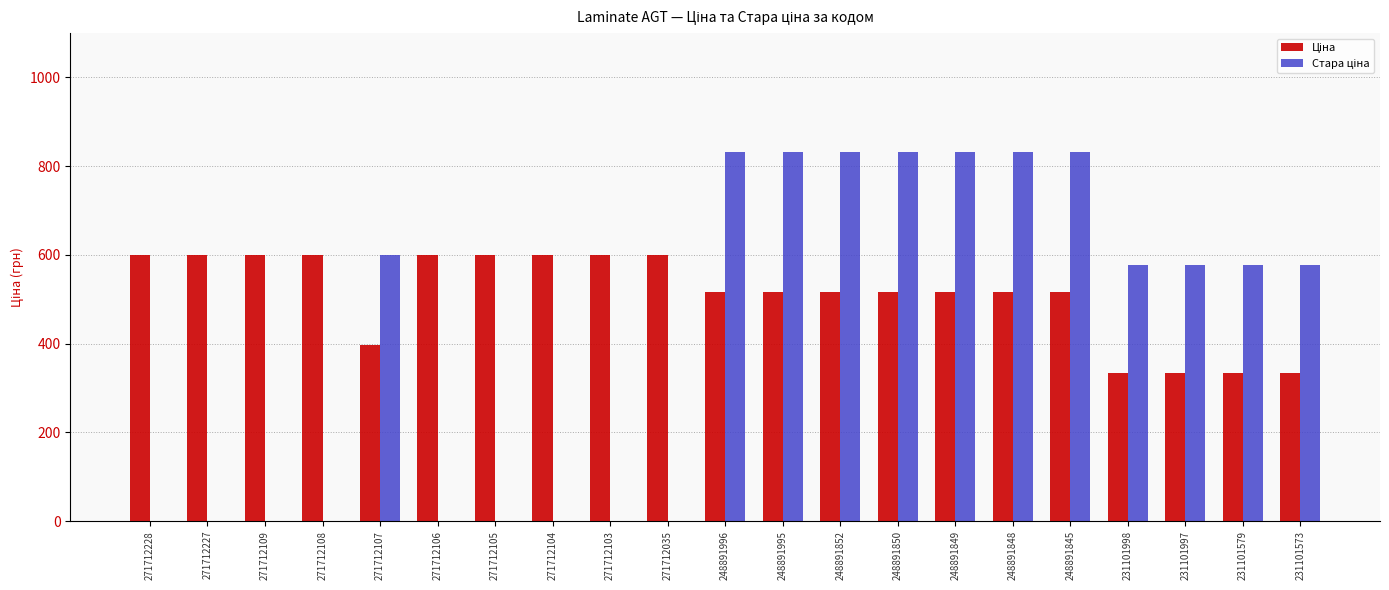

Are the bars grouped side by side (vs. stacked)?

Yes